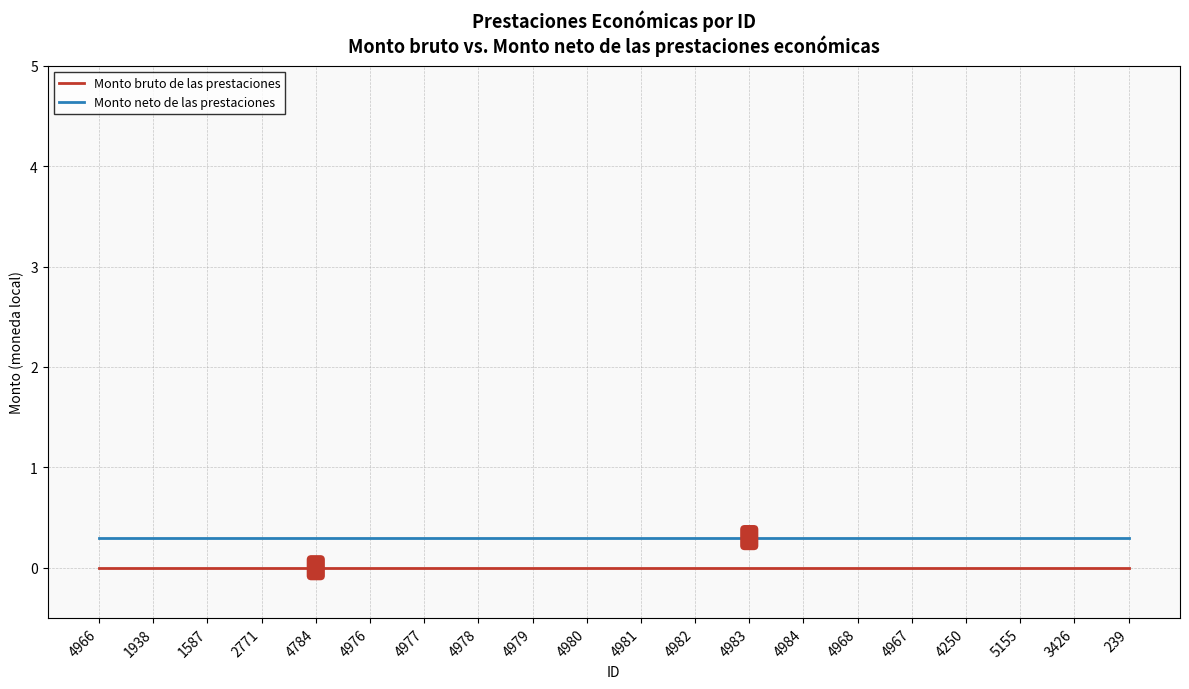

What is the spread (max minus min) of values at 1587?

0.3